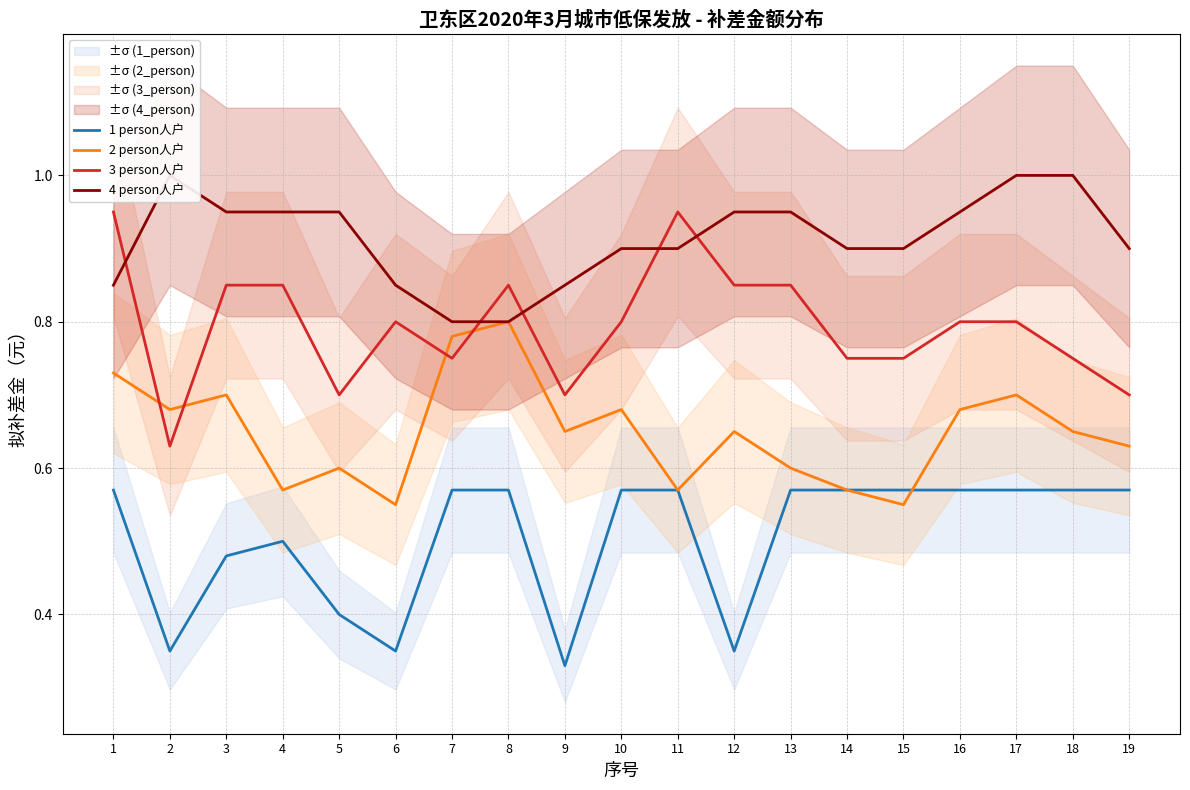

Reading left to right, list all the values displayed in this chart.

1 person人户: 1=0.6	2=0.3	3=0.5	4=0.5	5=0.4	6=0.3	7=0.6	8=0.6	9=0.3	10=0.6	11=0.6	12=0.3	13=0.6	14=0.6	15=0.6	16=0.6	17=0.6	18=0.6	19=0.6
2 person人户: 1=0.7	2=0.7	3=0.7	4=0.6	5=0.6	6=0.6	7=0.8	8=0.8	9=0.7	10=0.7	11=0.6	12=0.7	13=0.6	14=0.6	15=0.6	16=0.7	17=0.7	18=0.7	19=0.6
3 person人户: 1=0.9	2=0.6	3=0.8	4=0.8	5=0.7	6=0.8	7=0.8	8=0.8	9=0.7	10=0.8	11=0.9	12=0.8	13=0.8	14=0.8	15=0.8	16=0.8	17=0.8	18=0.8	19=0.7
4 person人户: 1=0.8	2=1.0	3=0.9	4=0.9	5=0.9	6=0.8	7=0.8	8=0.8	9=0.8	10=0.9	11=0.9	12=0.9	13=0.9	14=0.9	15=0.9	16=0.9	17=1.0	18=1.0	19=0.9